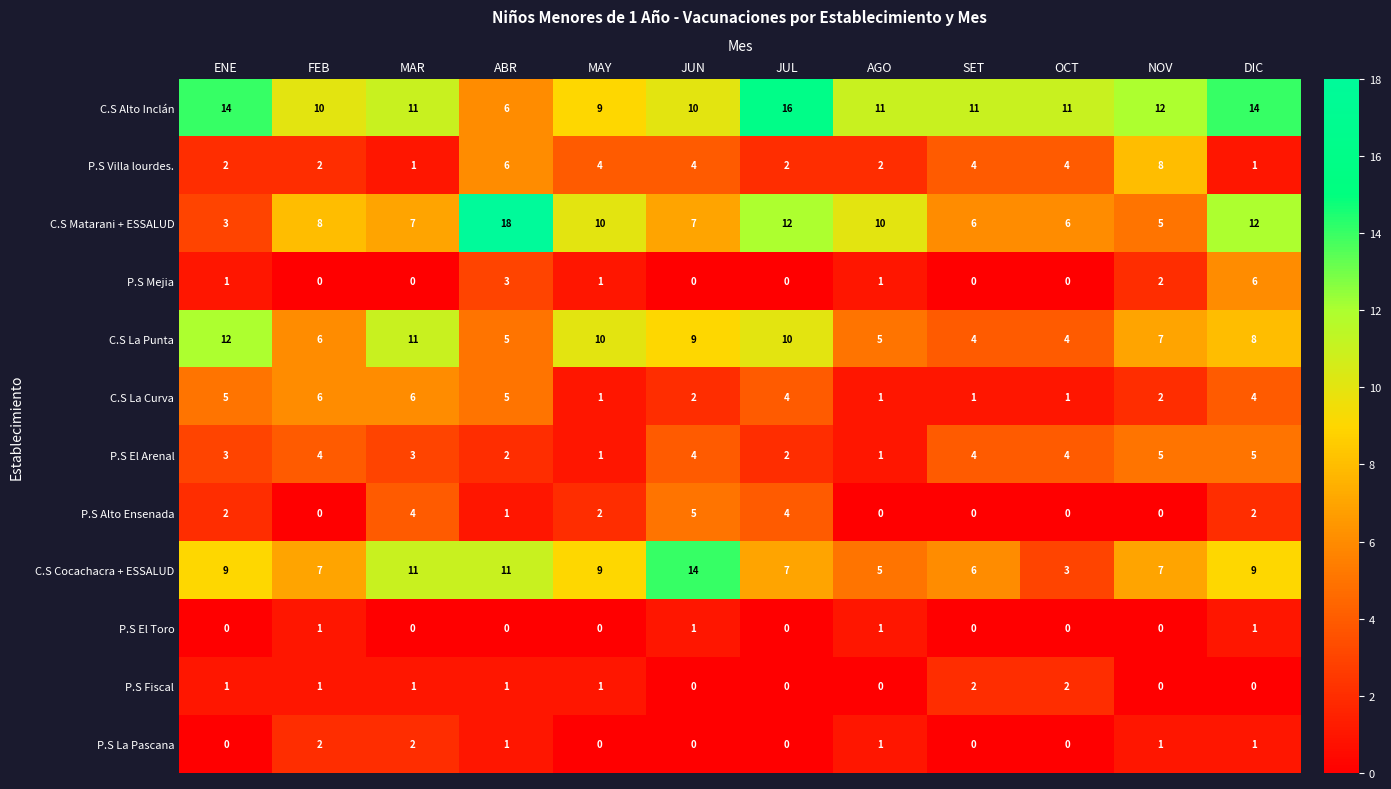

What is the difference between the maximum and minimum values in the C.S La Punta series?

8